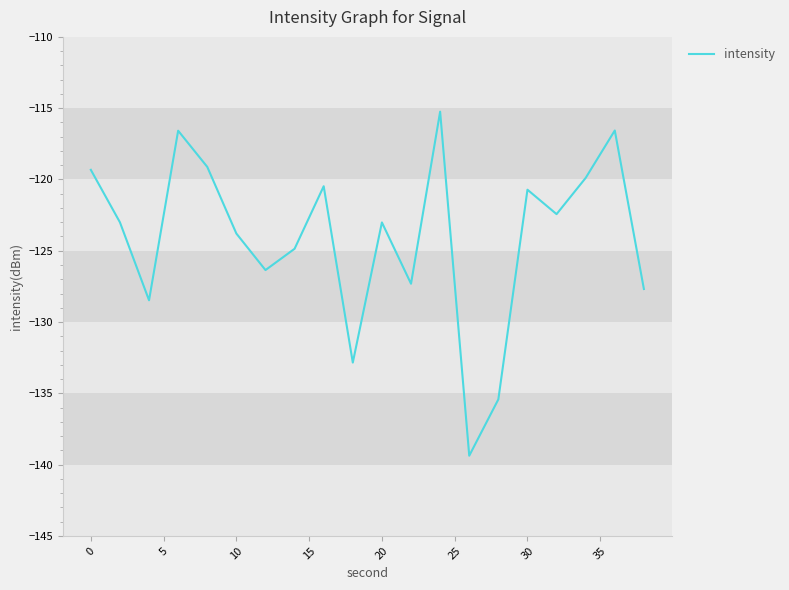

What is the maximum value shown in the chart?

-115.2